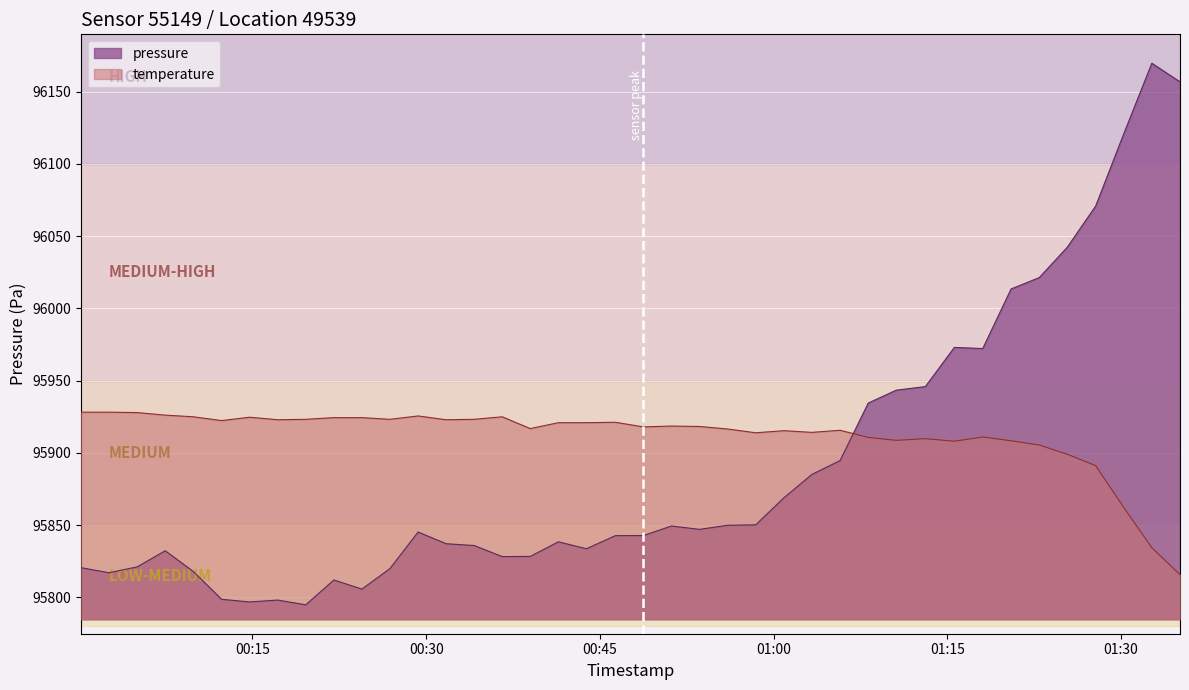

Which series has the largest total across all categories?

temperature